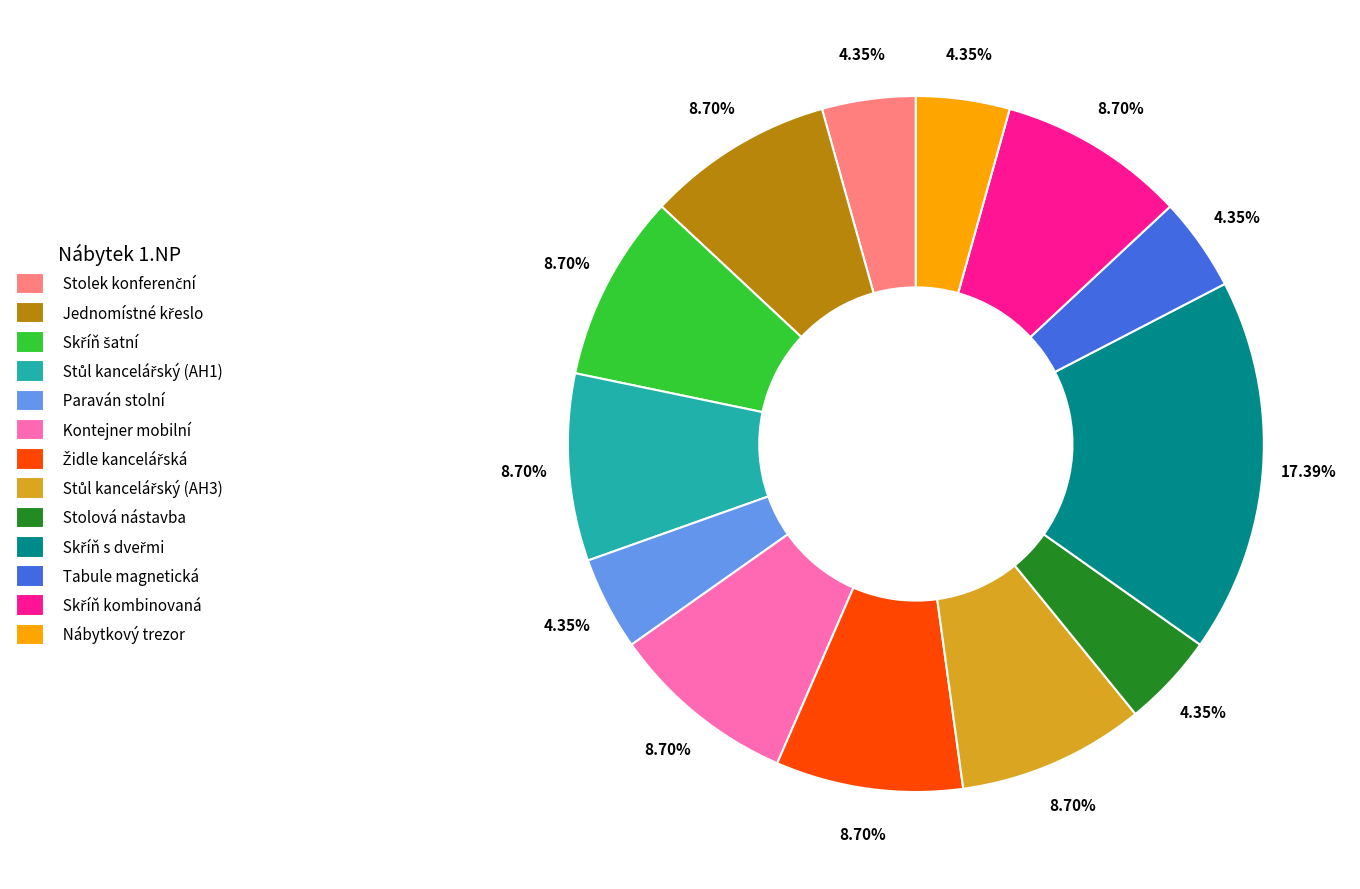

Is Nábytkový trezor the majority of the pie?

No